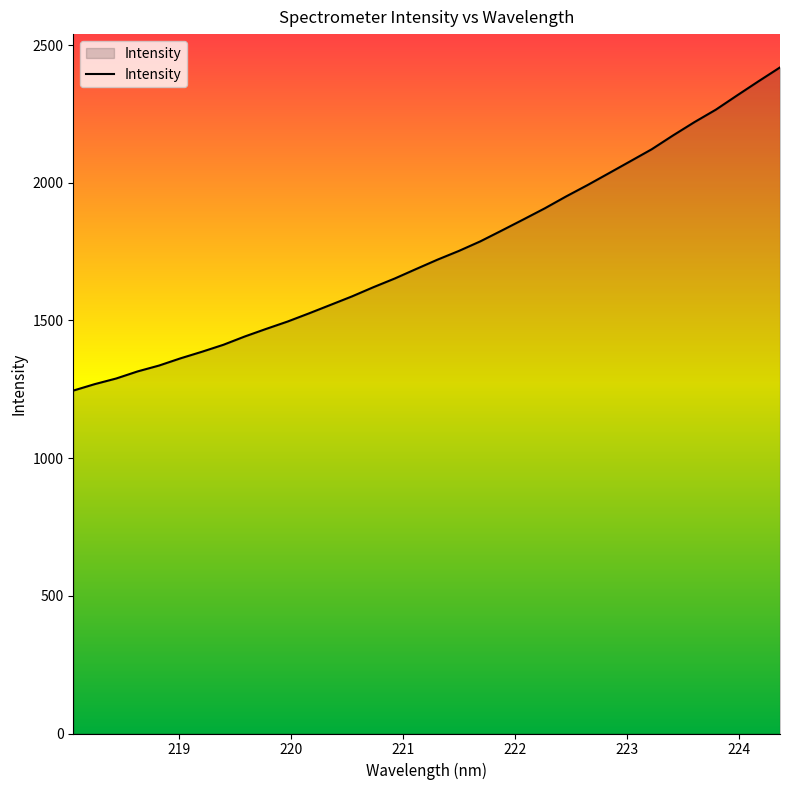

What is the maximum value shown in the chart?

2418.8